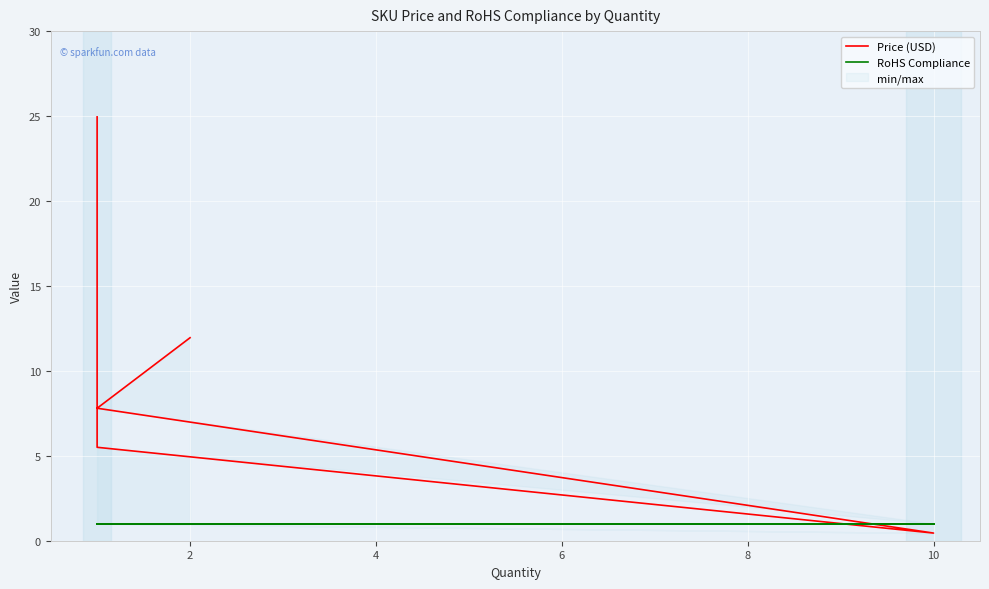

What is the highest value of the RoHS Compliance series?

1.0